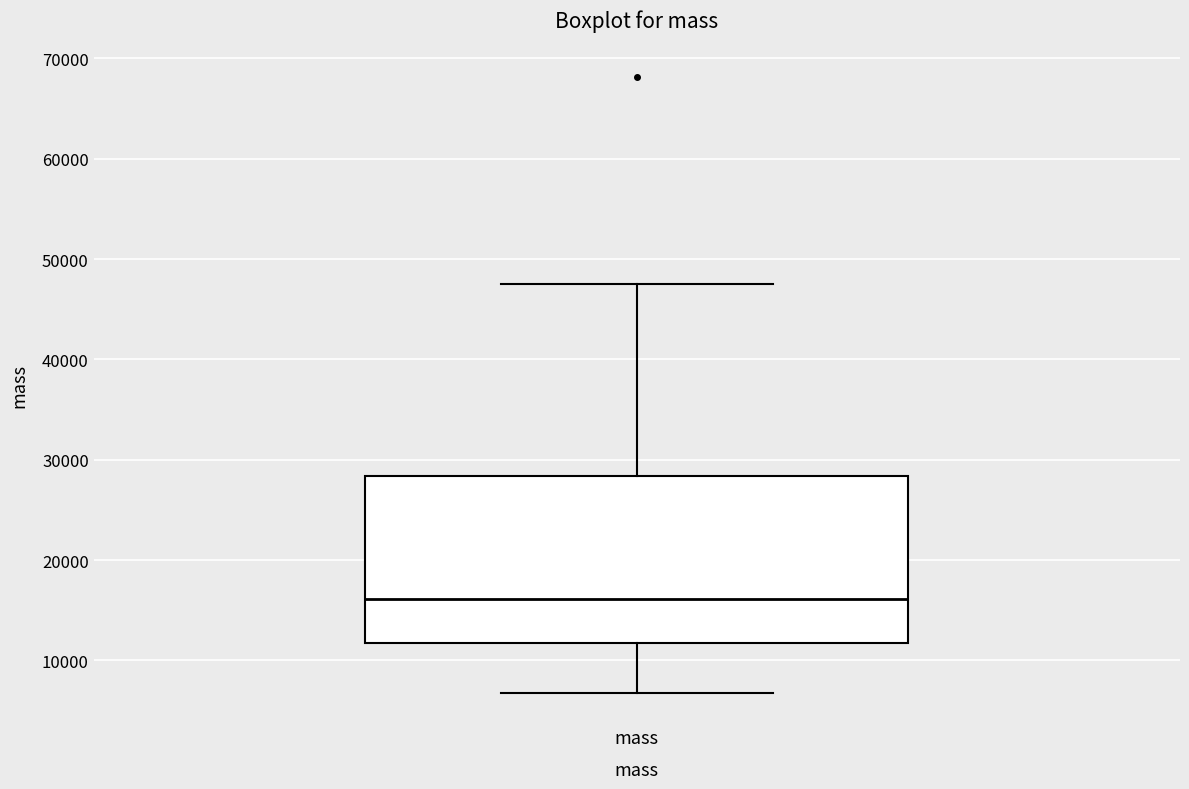

Transcribe this box plot: give where the median line is, the range the box spans, and where the two whiskers end, as read against the y-axis. The values are not printed on the chart, so give them approximately, as read against the axis.

median 16000, box 12000 to 28000, whiskers 7000 to 47000